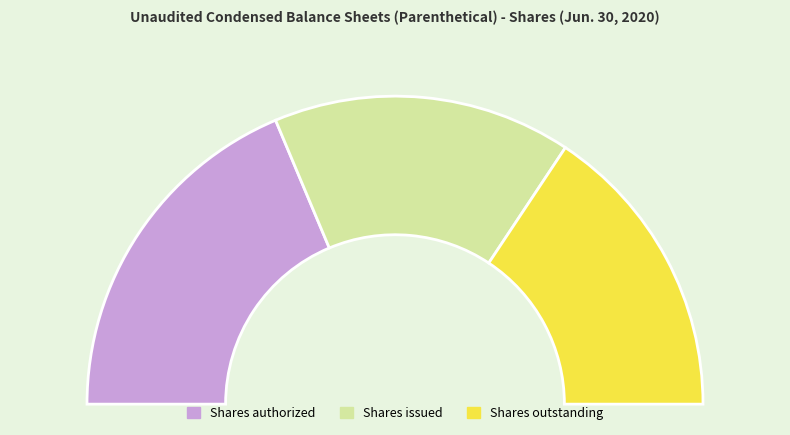

Rank the categories by value from highest to lowest.

Shares authorized, Shares issued, Shares outstanding